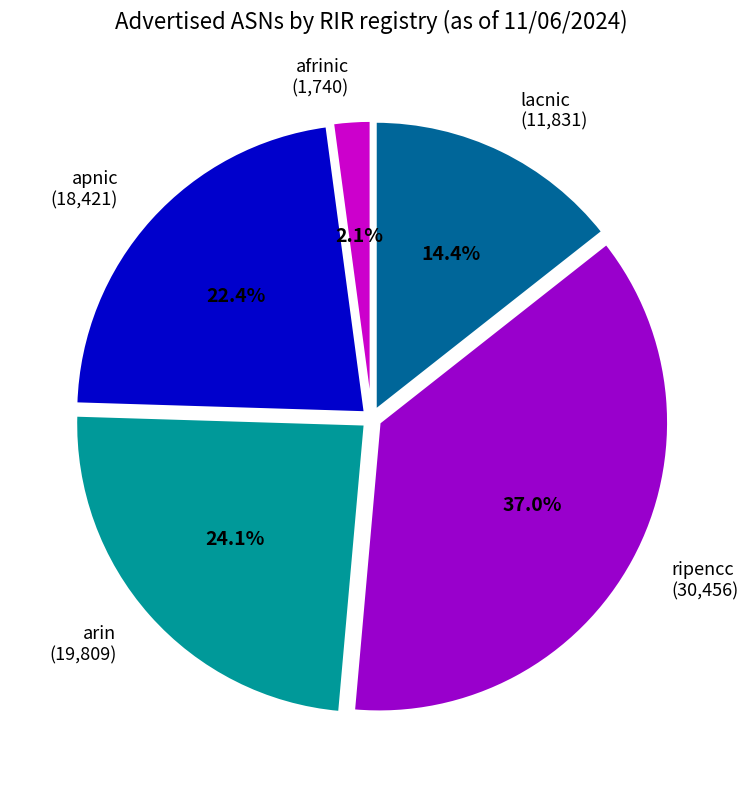

Which category has the smallest portion of the pie?

afrinic